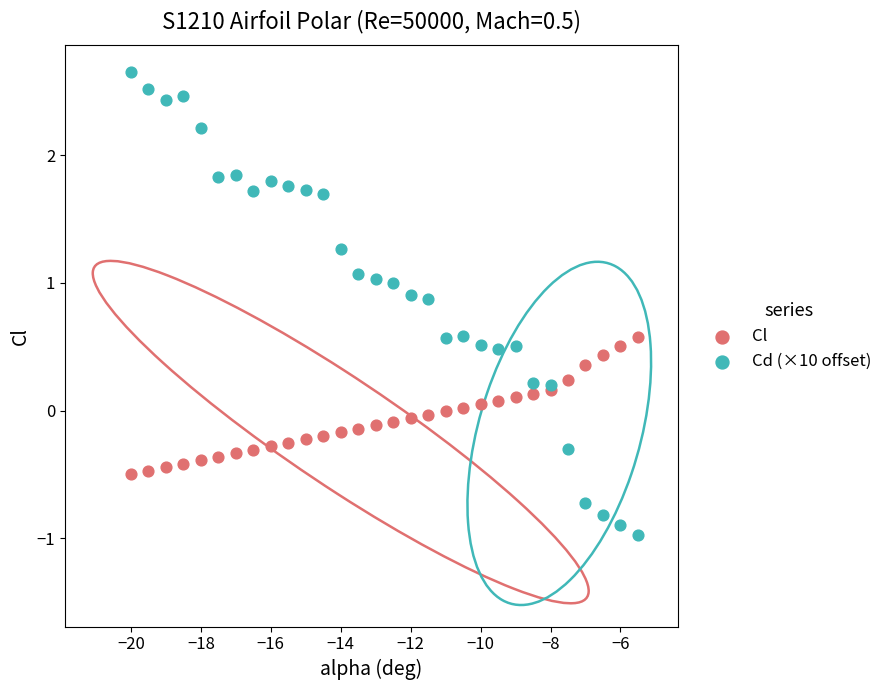

What are all the series names shown in the legend?

Cl, Cd (×10 offset)